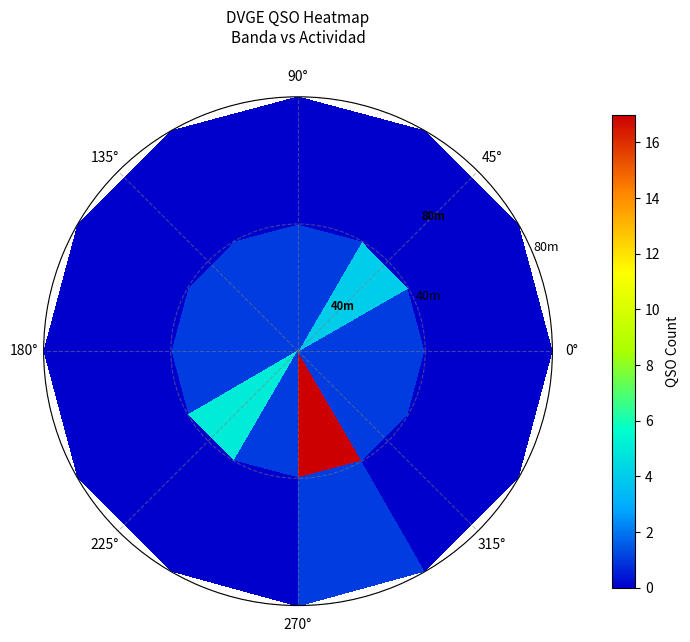

At which category is the sum across all series the highest?

9